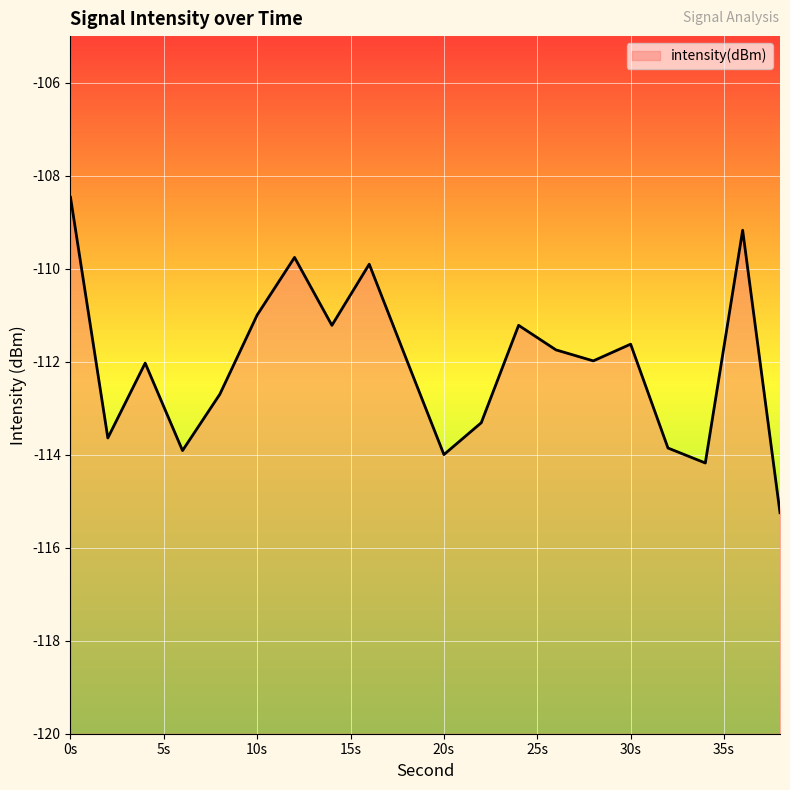

What is the minimum value shown in the chart?

-115.2